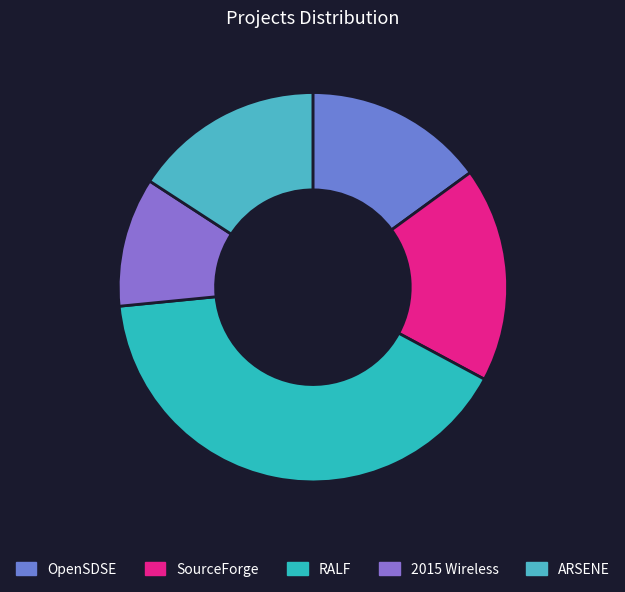

How many slices are in this pie chart?

5